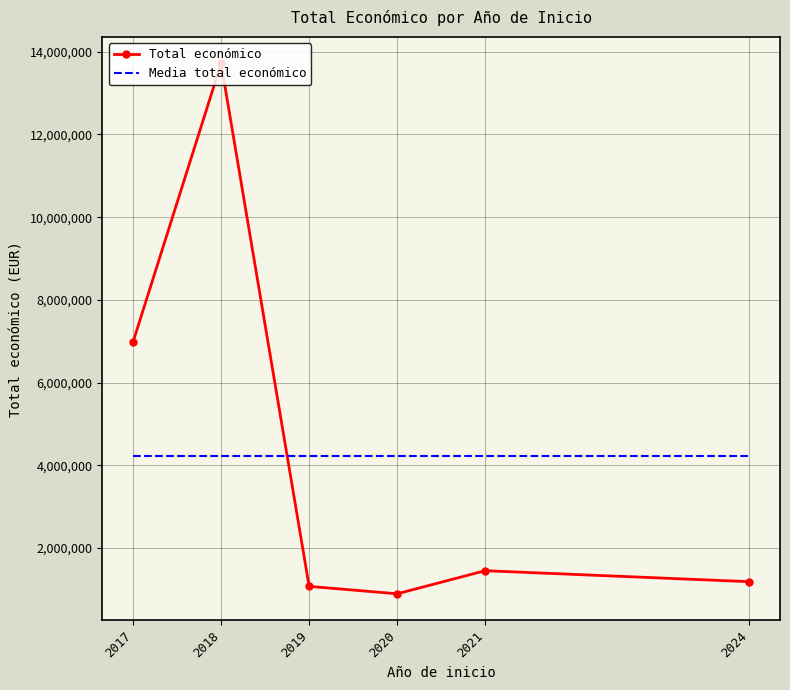

At which category does Total económico reach its first local peak?

2018